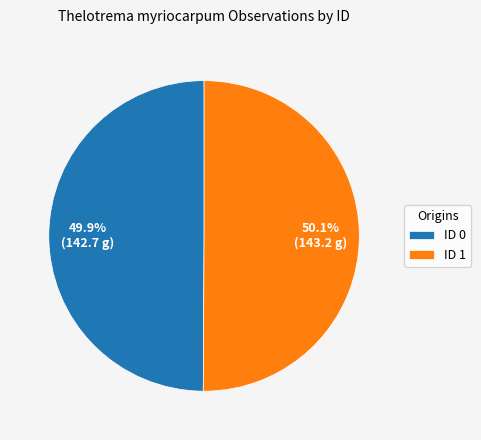

Approximately how many times larger is the value at ID 0 compared to ID 1?

1.0